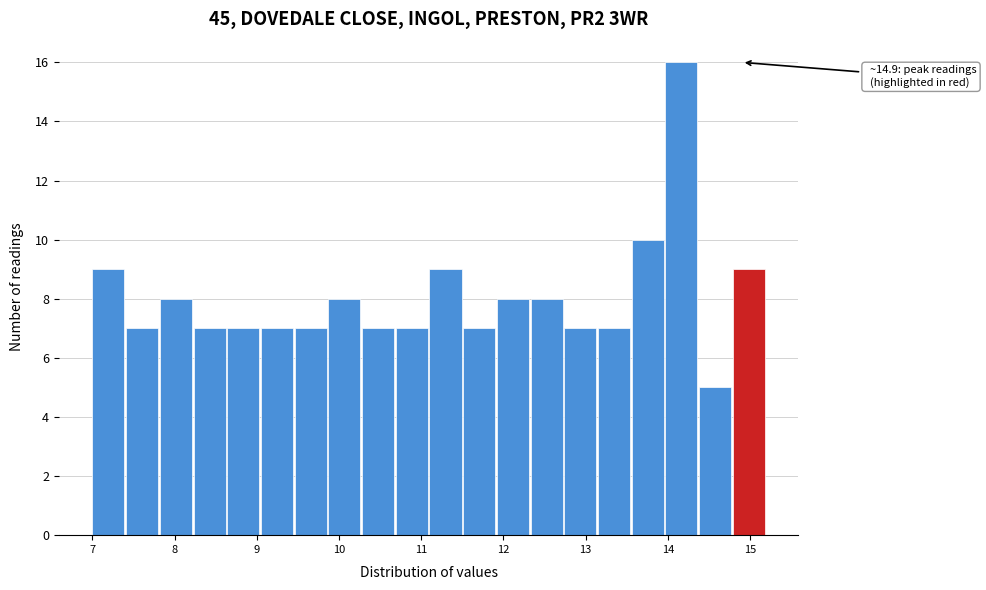

Over which range of the x-axis is the bar tallest?

13.97 to 14.38